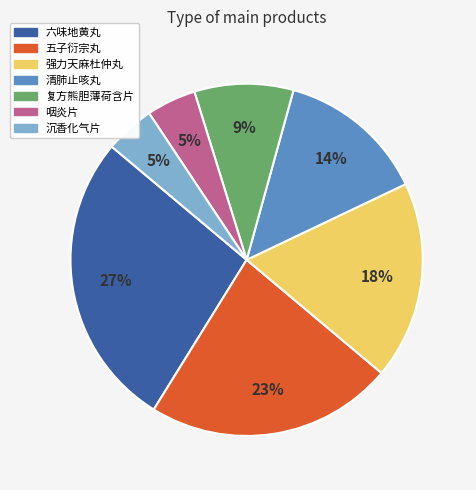

To the nearest percent, what is the difference between the 复方熊胆薄荷含片 and 五子衍宗丸 slice percentages?

14%